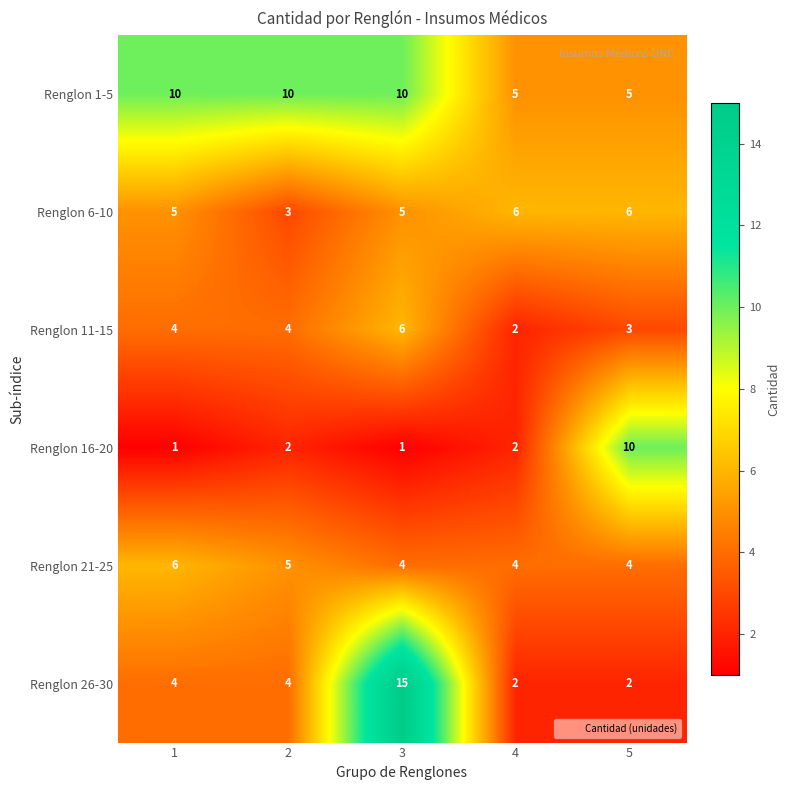

What is the difference between the Renglon 26-30 values at 5 and 3?

13